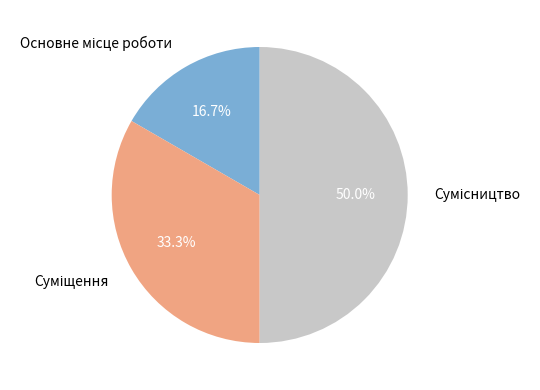

To the nearest percent, what is the difference between the Сумісництво and Основне місце роботи slice percentages?

33%